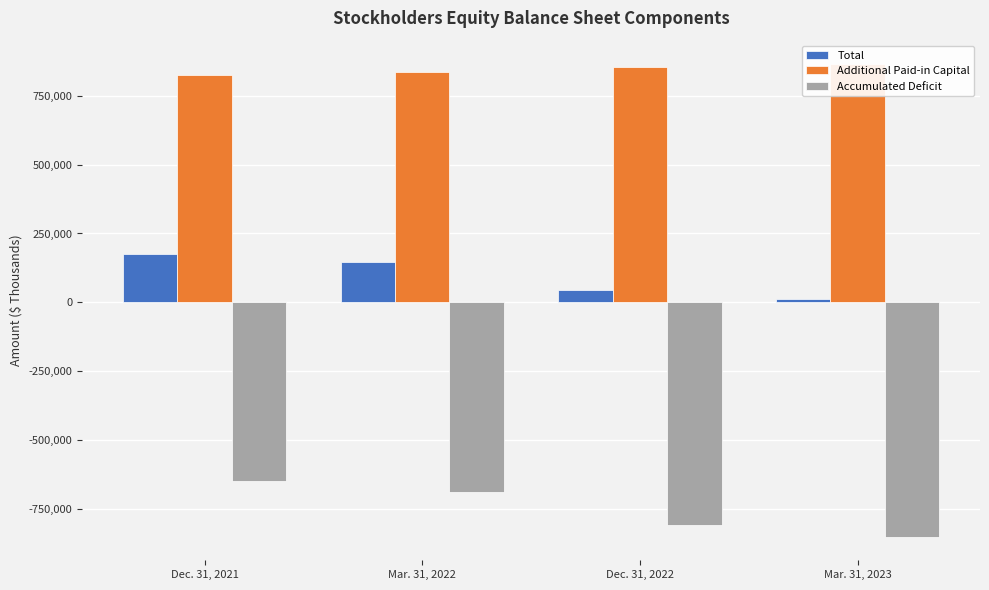

What are all the series names shown in the legend?

Total, Additional Paid-in Capital, Accumulated Deficit